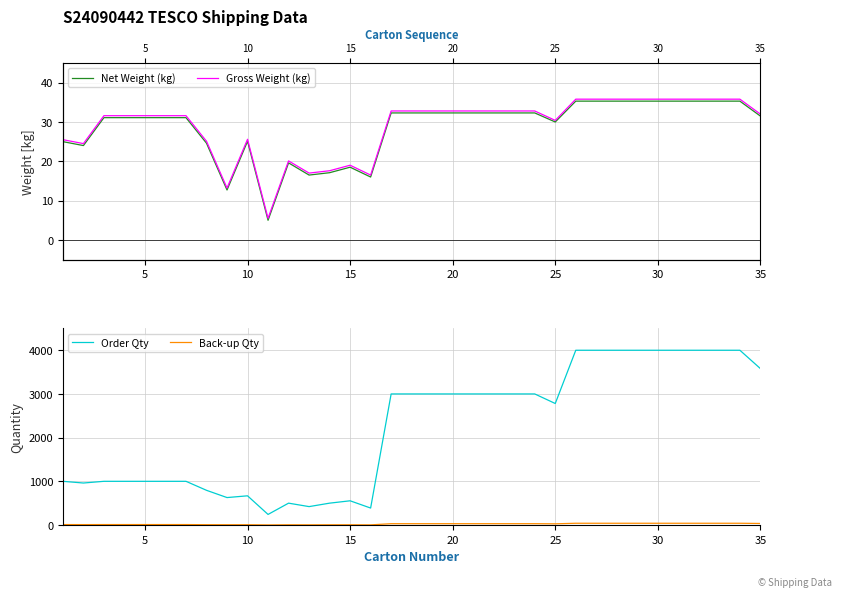

Does the chart have visible grid lines?

Yes